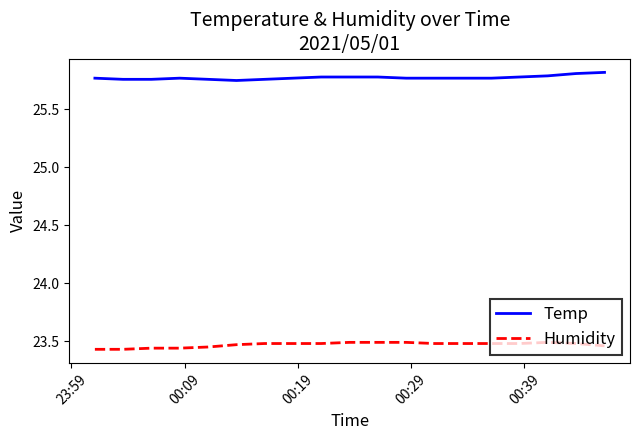

Which series has the largest total across all categories?

Temp